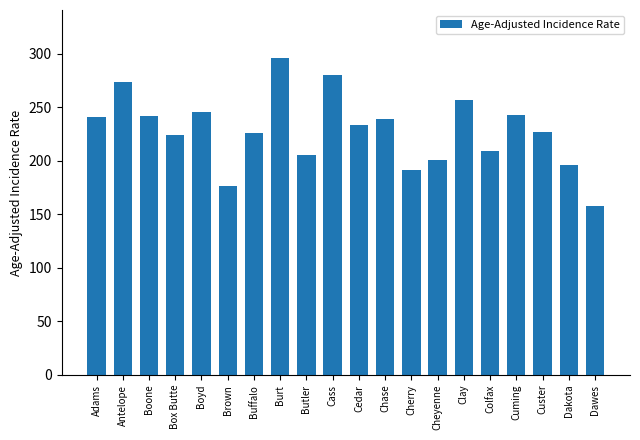

Where does the data first go above 233?

Adams